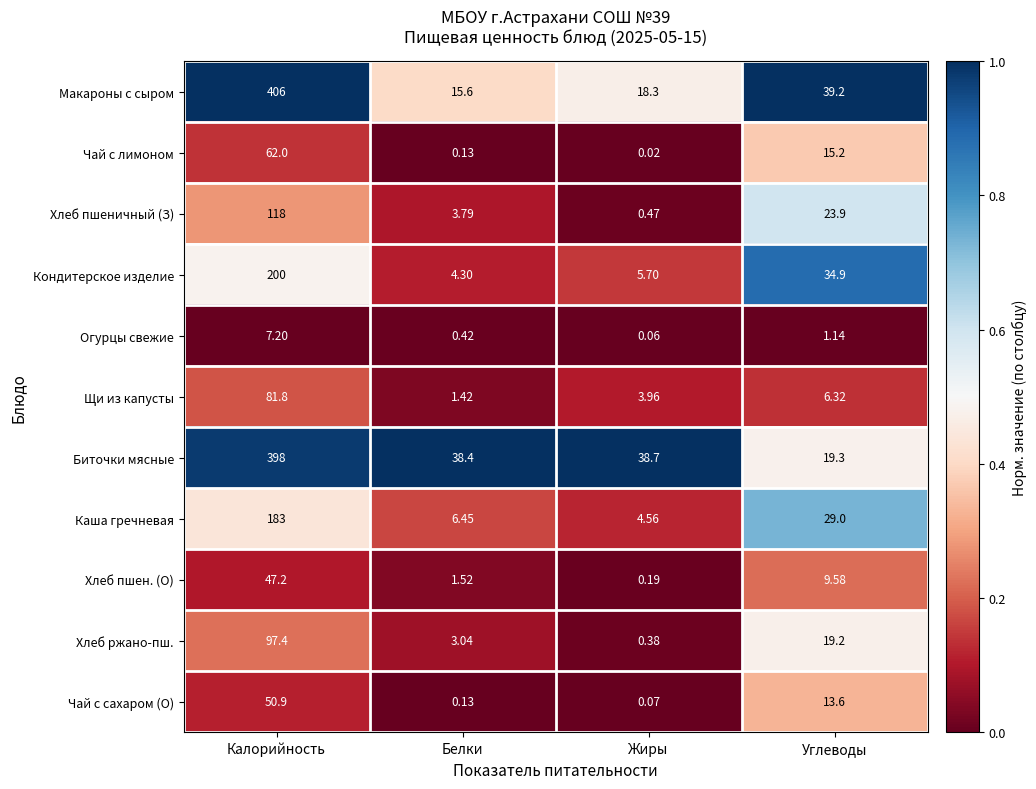

Rank the categories by Хлеб пшен. (О) value from lowest to highest.

Жиры, Белки, Углеводы, Калорийность